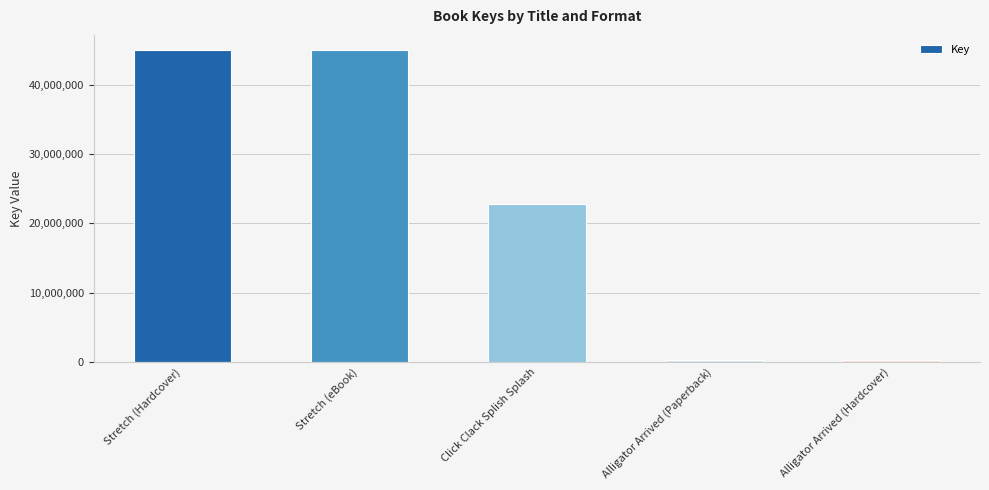

The value at Stretch (Hardcover) is 44998546. True or false?

True